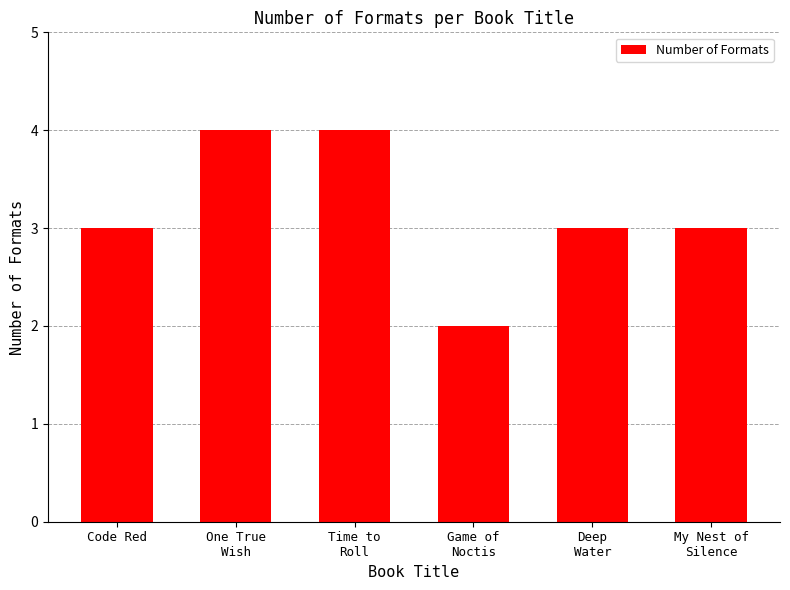

What is the greatest value displayed?

4